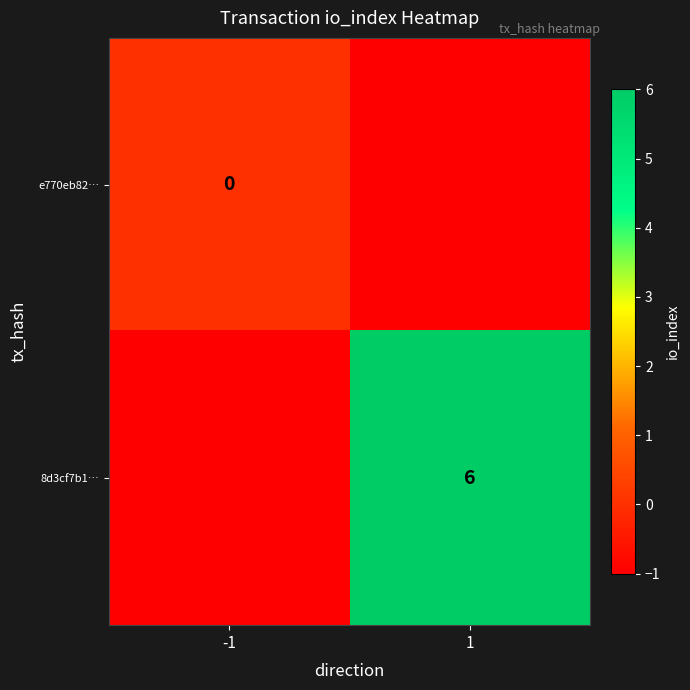

The 8d3cf7b1… series shows 6 at 1. True or false?

True